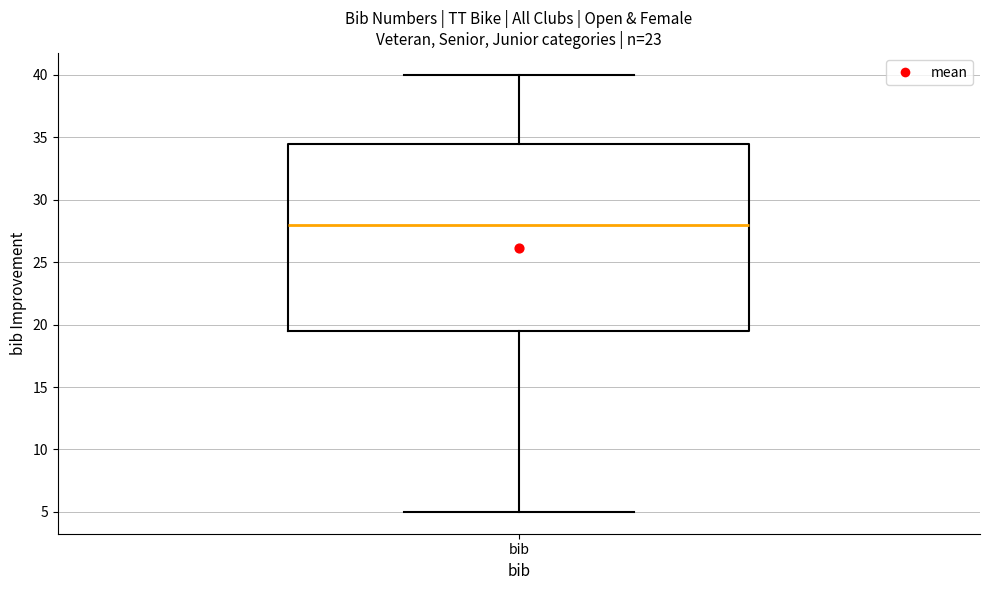

Transcribe this box plot: give where the median line is, the range the box spans, and where the two whiskers end, as read against the y-axis. The values are not printed on the chart, so give them approximately, as read against the axis.

median 28.0, box 19.5 to 34.5, whiskers 5.0 to 40.0